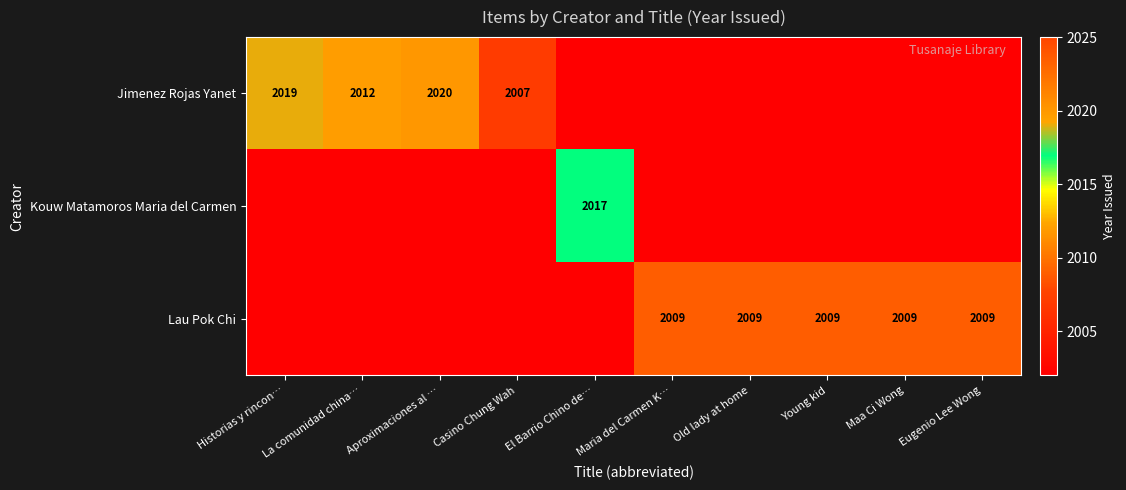

The Lau Pok Chi series shows 2812 at Maa Ci Wong. True or false?

False